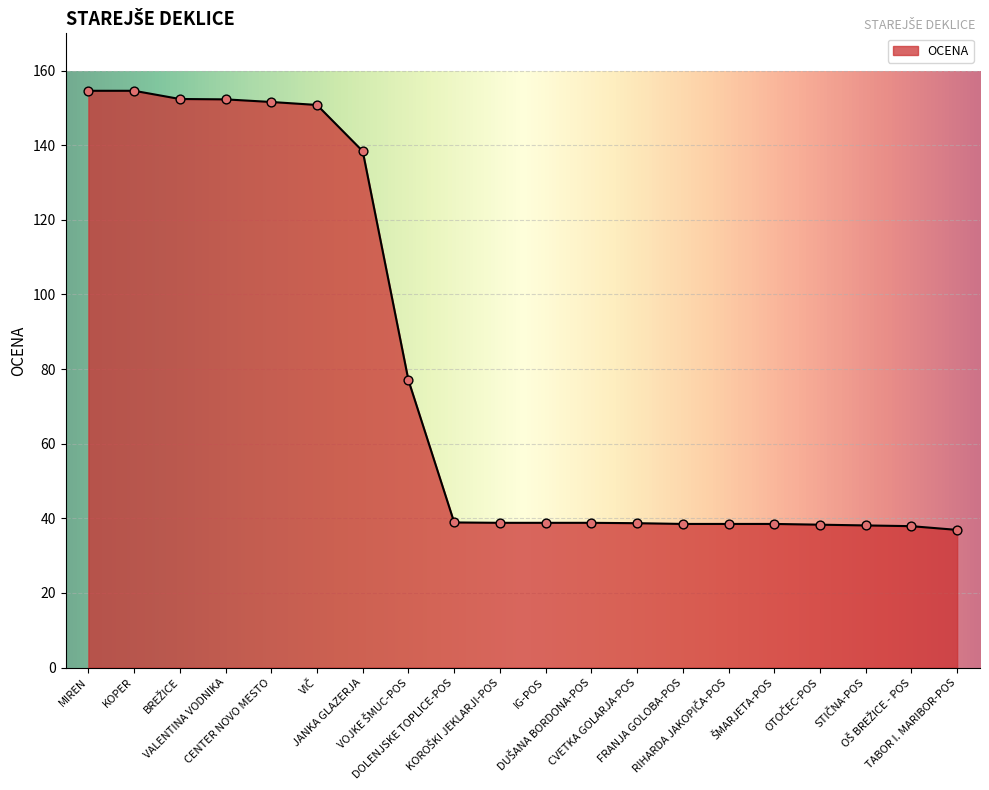

What is the greatest value displayed?

154.6